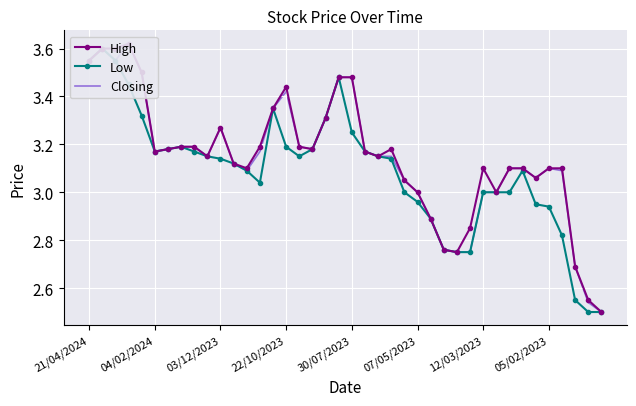

What are all the series names shown in the legend?

High, Low, Closing